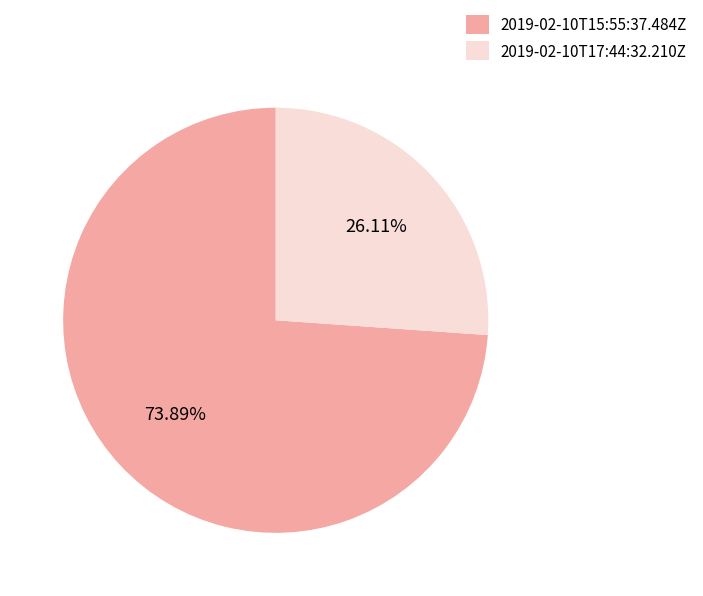

How many slices are in this pie chart?

2